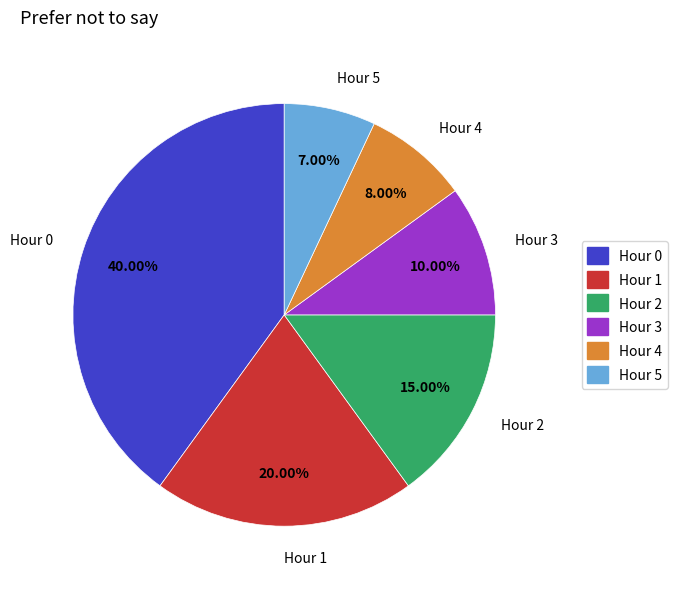

Which has a higher value, Hour 3 or Hour 1?

Hour 1